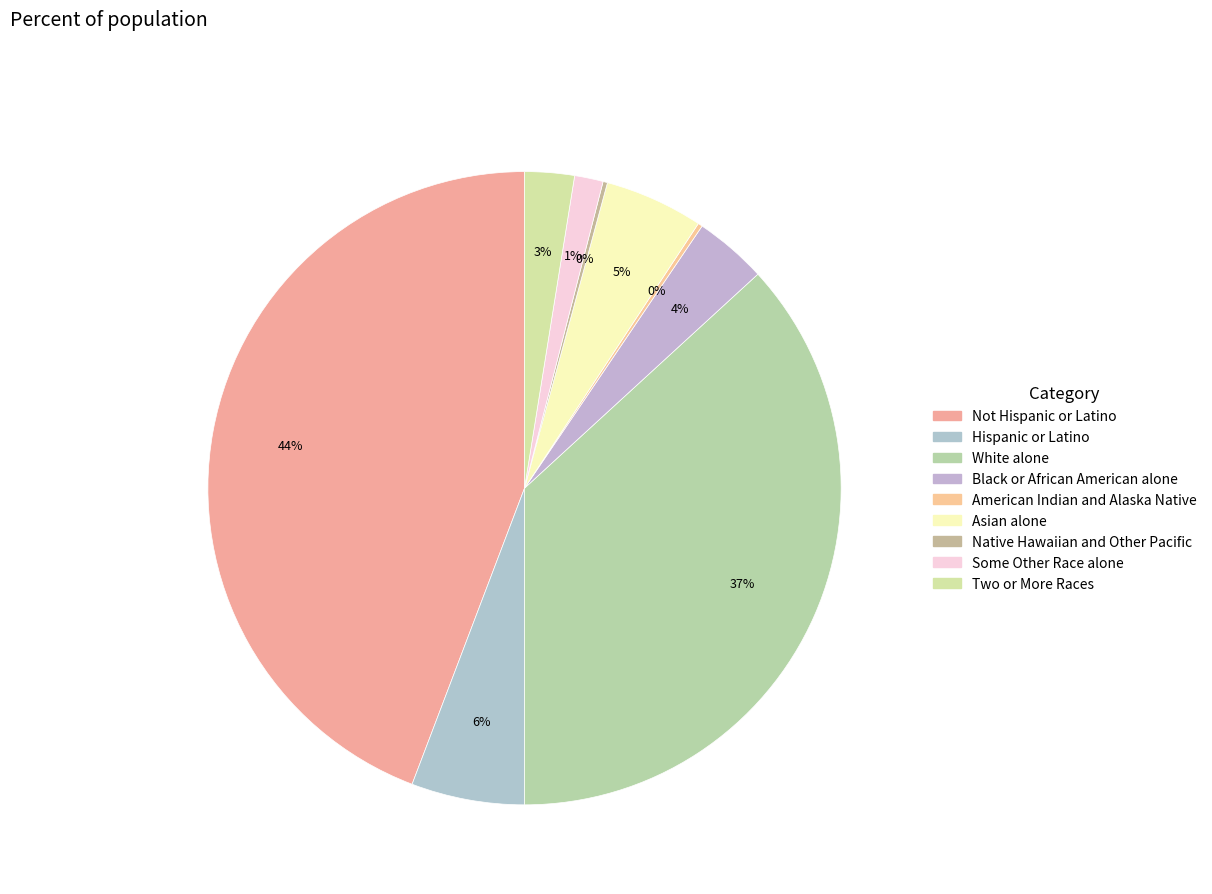

How many segments does this pie chart have?

9